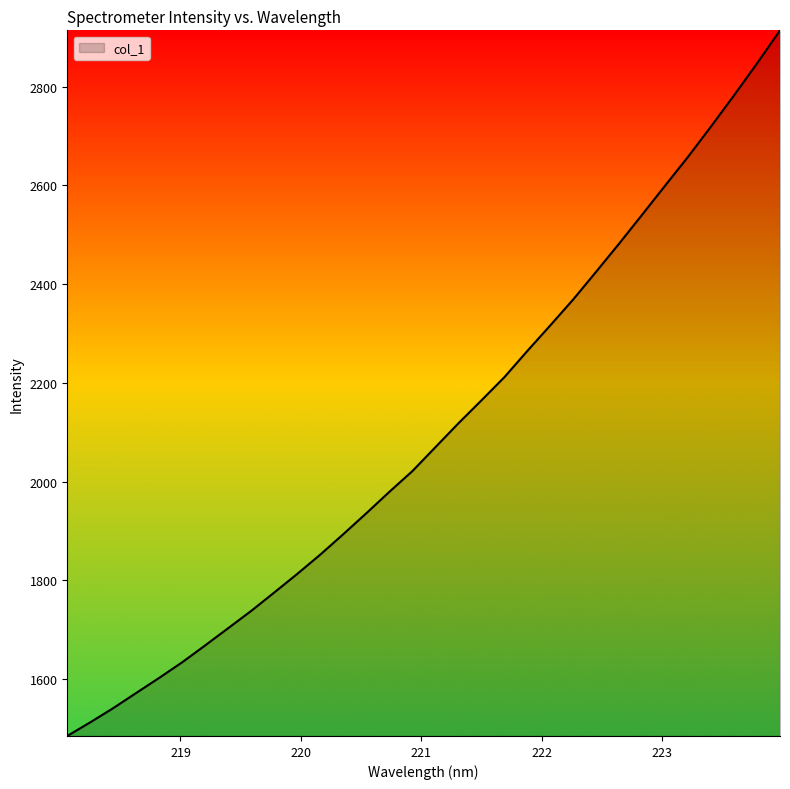

How many values are below 2069?

16